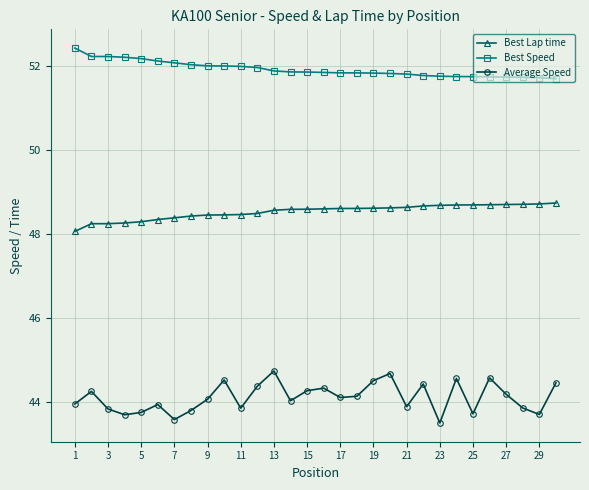

What is the lowest value of the Best Speed series?

51.7